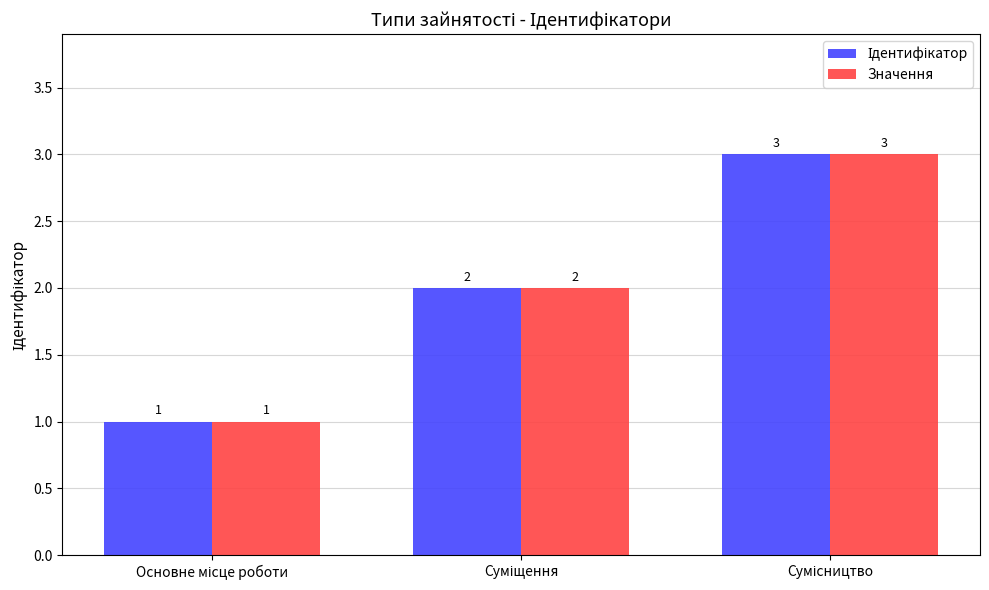

What is the maximum value shown in the chart?

3